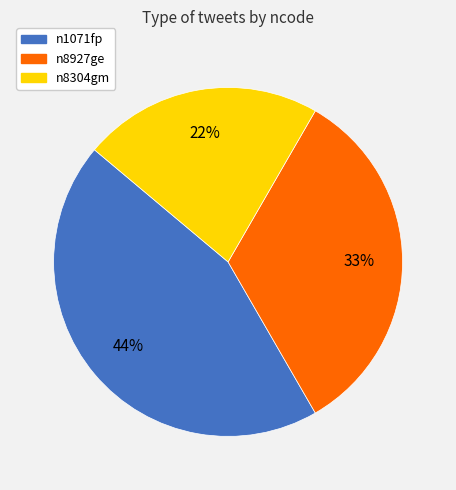

To the nearest percent, what portion does n1071fp represent?

44%